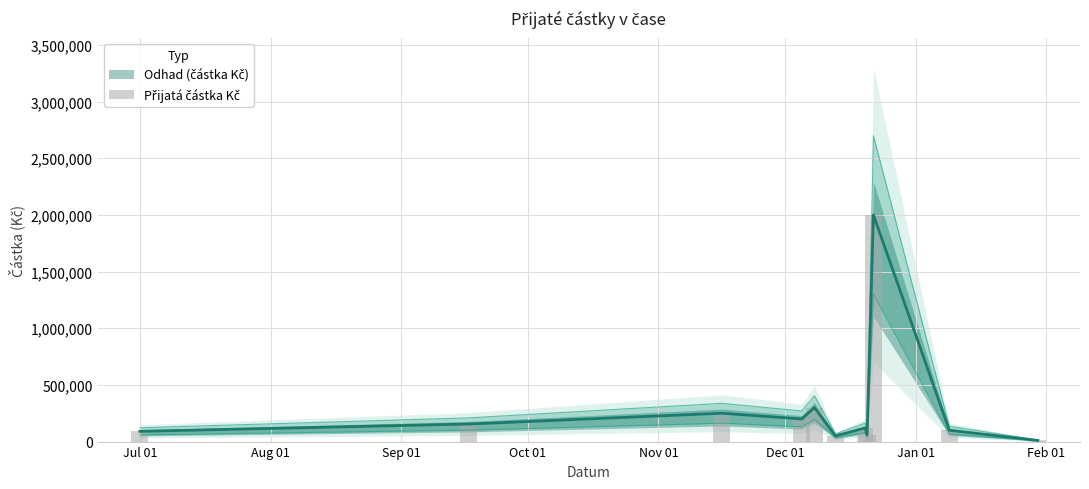

What is the sum of all values?

3335597